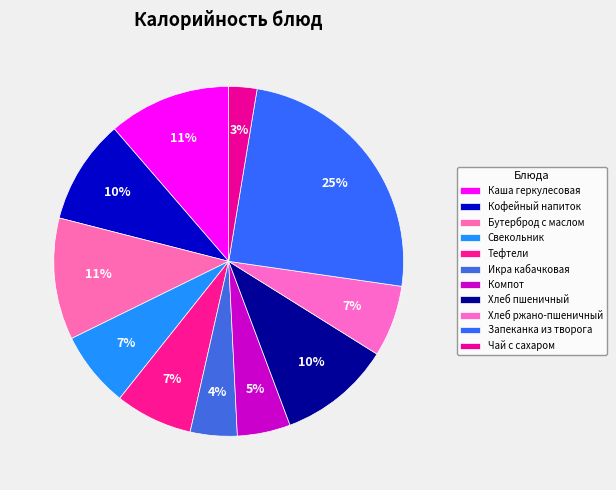

Count the number of slices in the pie.

11